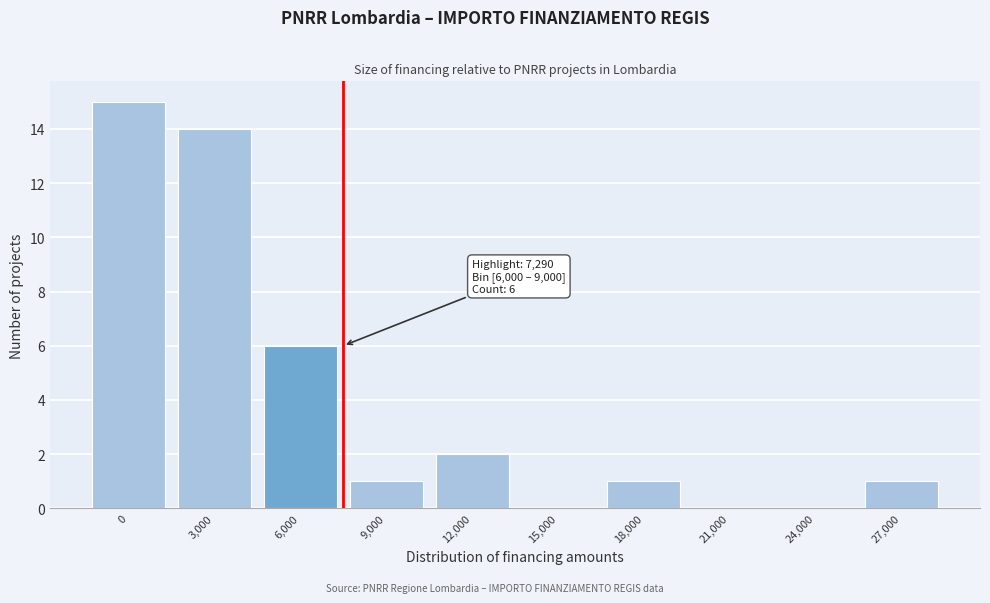

Reading left to right, list all the values displayed in this chart.

0=15	3,000=14	6,000=6	9,000=1	12,000=2	15,000=0	18,000=1	21,000=0	24,000=0	27,000=1